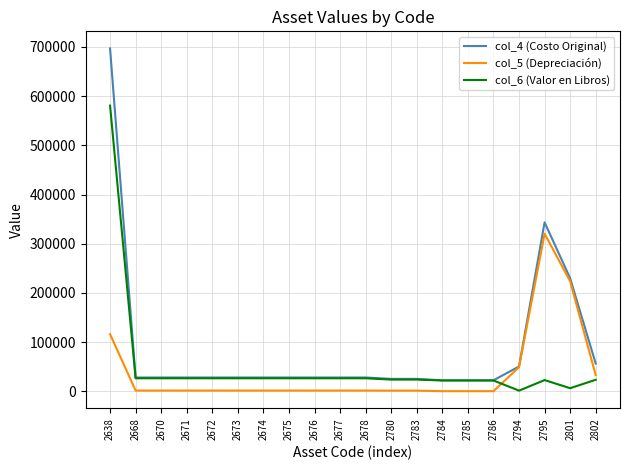

Where do col_5 (Depreciación) and col_6 (Valor en Libros) first cross each other?

2786 and 2794